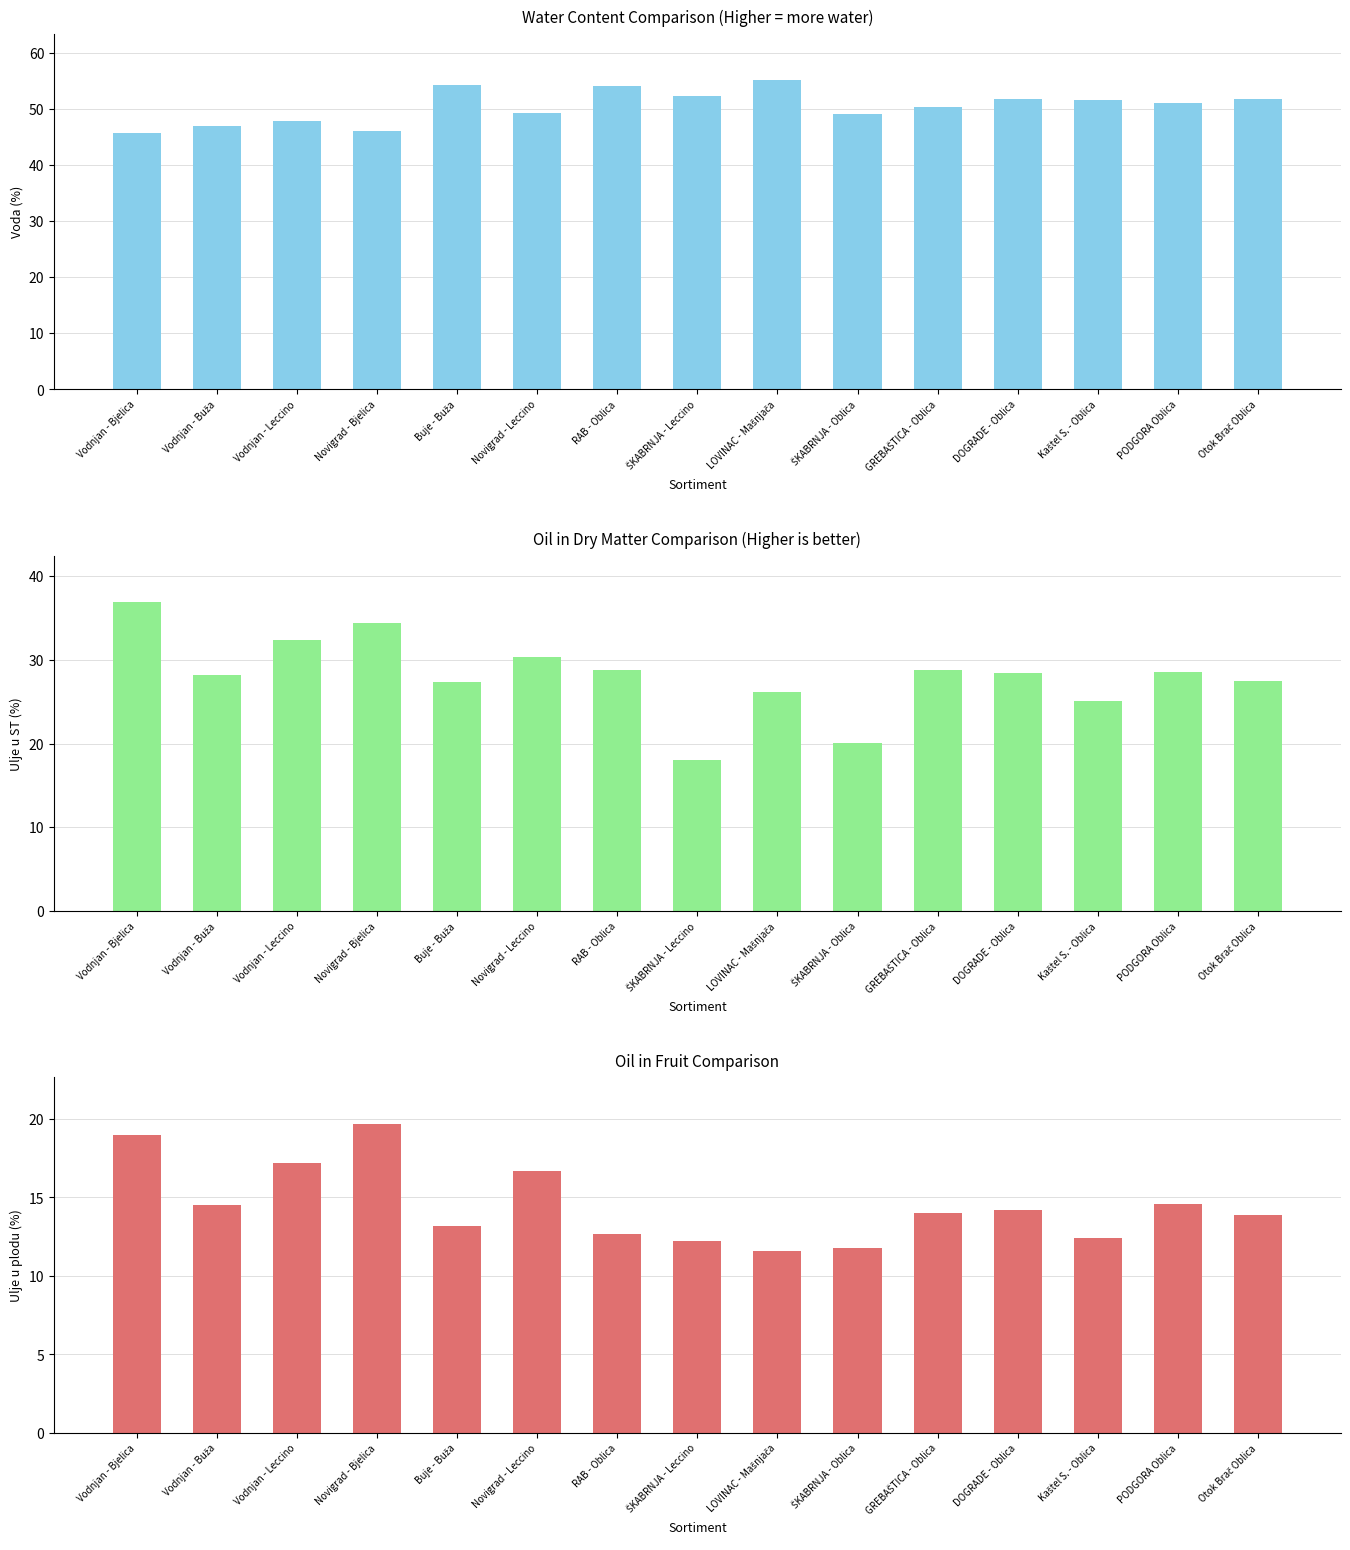

Is it true that ulje u plodu 27.9 (%) equals 19.0 at Vodnjan - Bjelica?

True